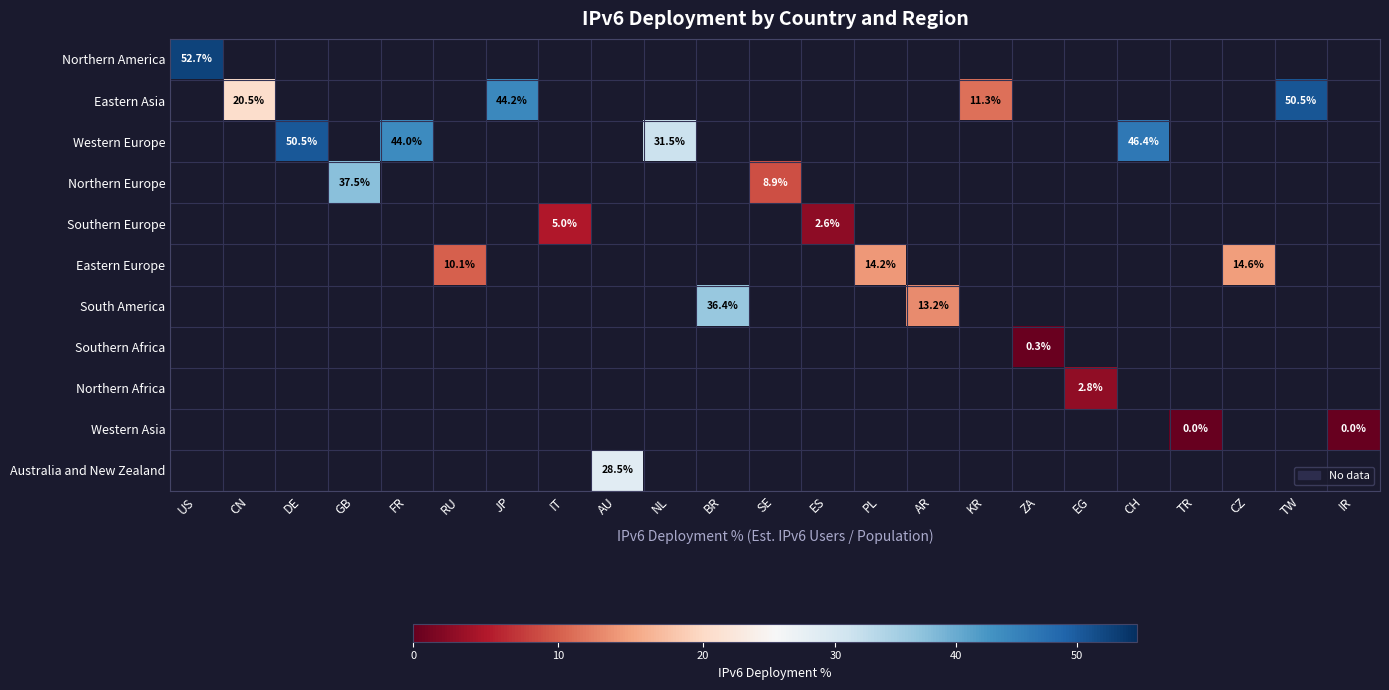

At how many categories does at least one series exceed 19?

11